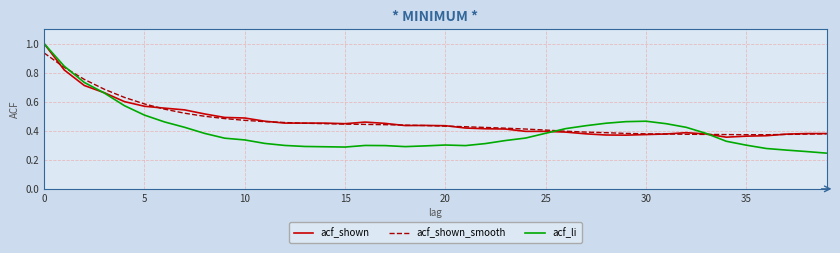

Which series has the widest spread of values?

acf_li